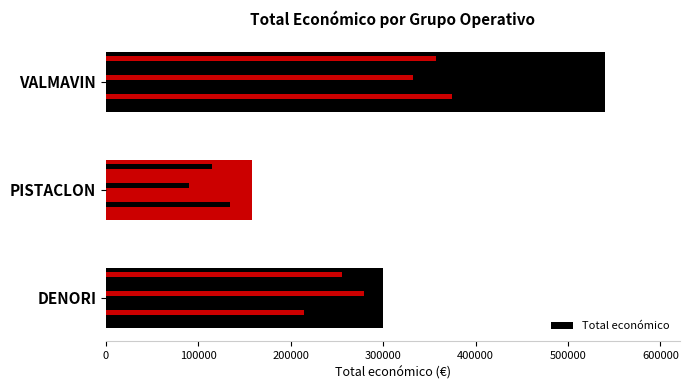

Approximately how many times larger is the value at 200000 compared to 100000?

3.4